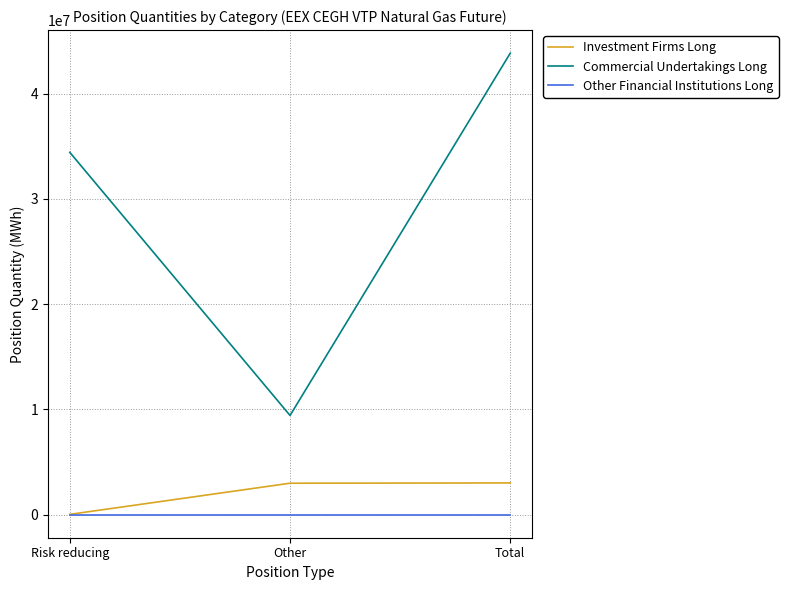

True or false: Investment Firms Long has a value of 3013416 at Total.

True